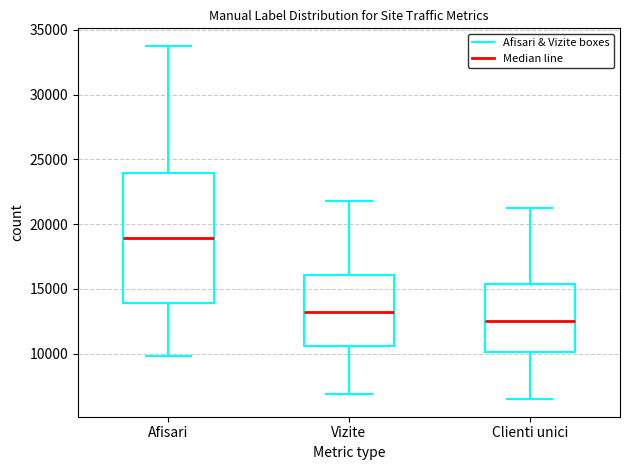

Which box is the tallest, from its lower edge to its upper edge?

Afisari